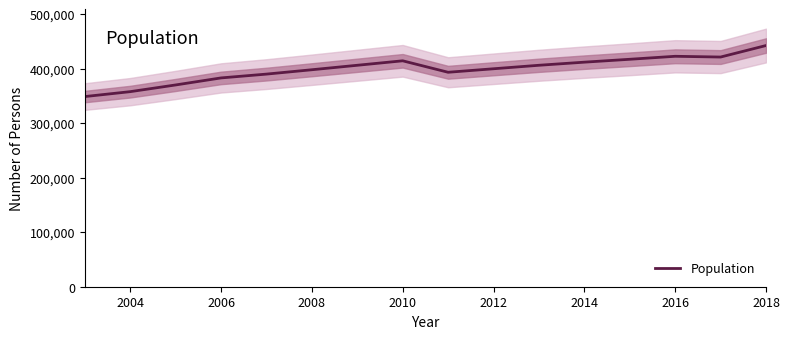

The value of Population at 2008 is 602579. True or false?

False